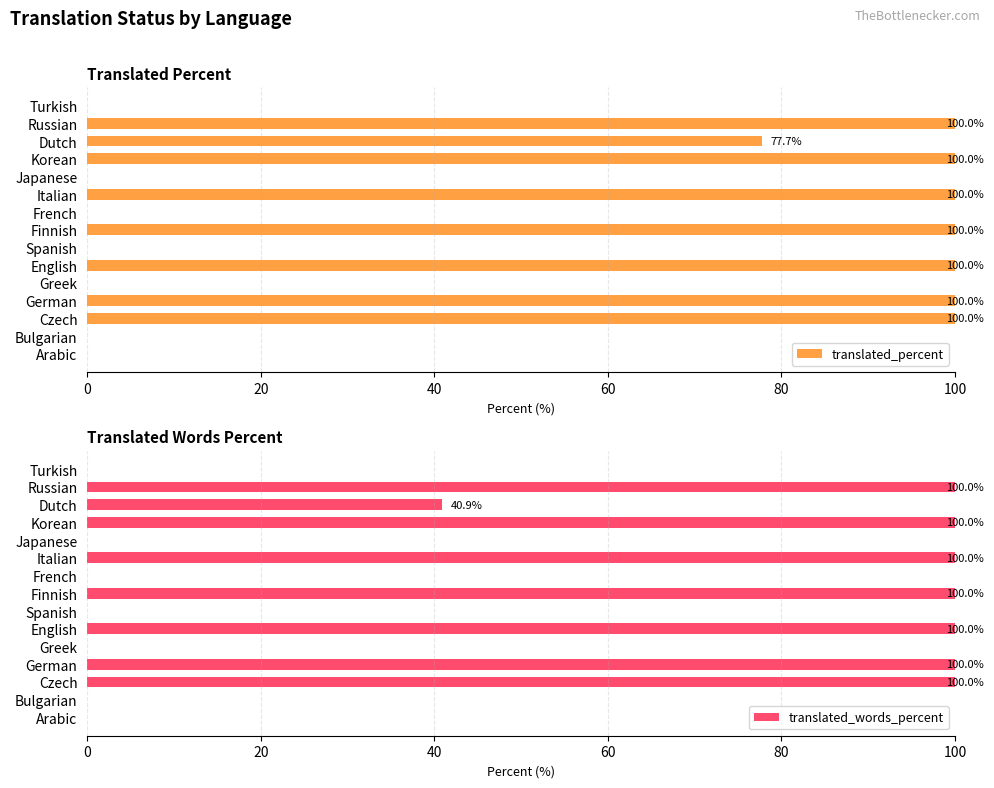

What is the difference between the maximum and minimum values in the translated_words_percent series?

100.0